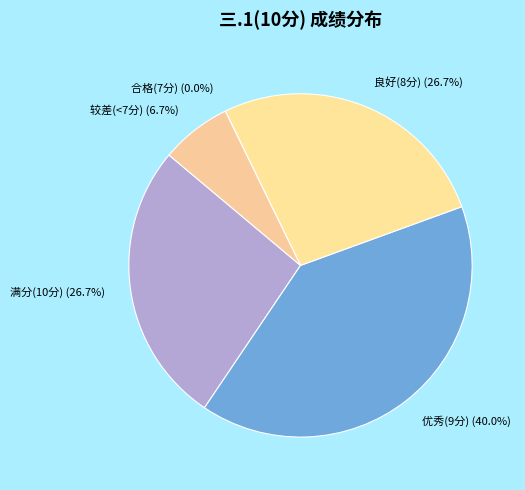

Does 刘佳丽 represent more than half of the total?

No